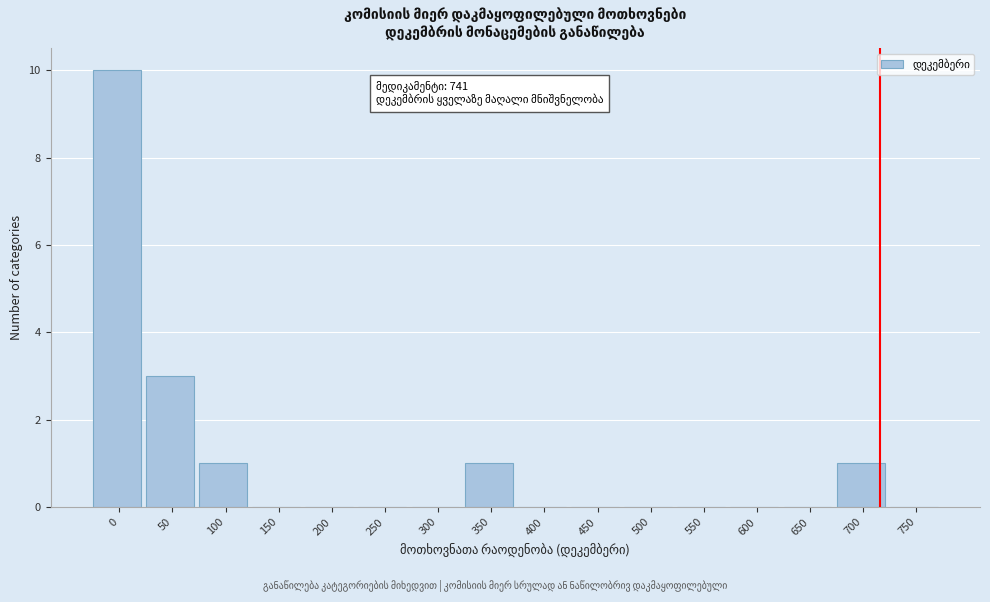

Reading right to left, list all the values displayed in this chart.

750=0	700=1	650=0	600=0	550=0	500=0	450=0	400=0	350=1	300=0	250=0	200=0	150=0	100=1	50=3	0=10